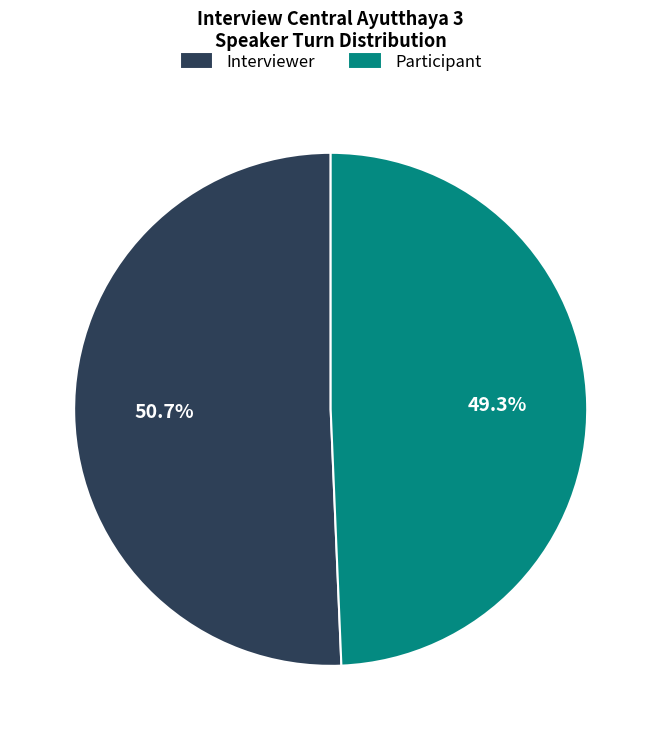

What is the ratio of the value at Interviewer to the value at Participant?

1.0